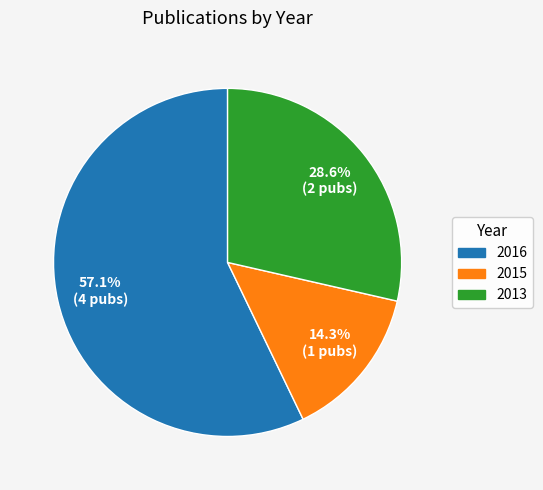

Rank the categories by value from highest to lowest.

2016, 2013, 2015